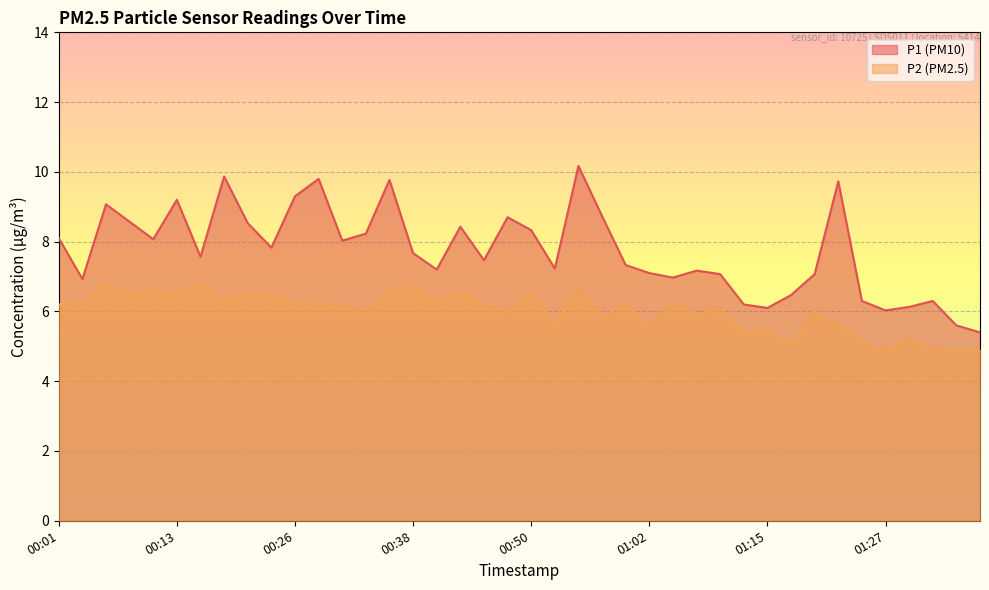

Rank the series by their average value, from lowest to highest.

P2 (PM2.5), P1 (PM10)